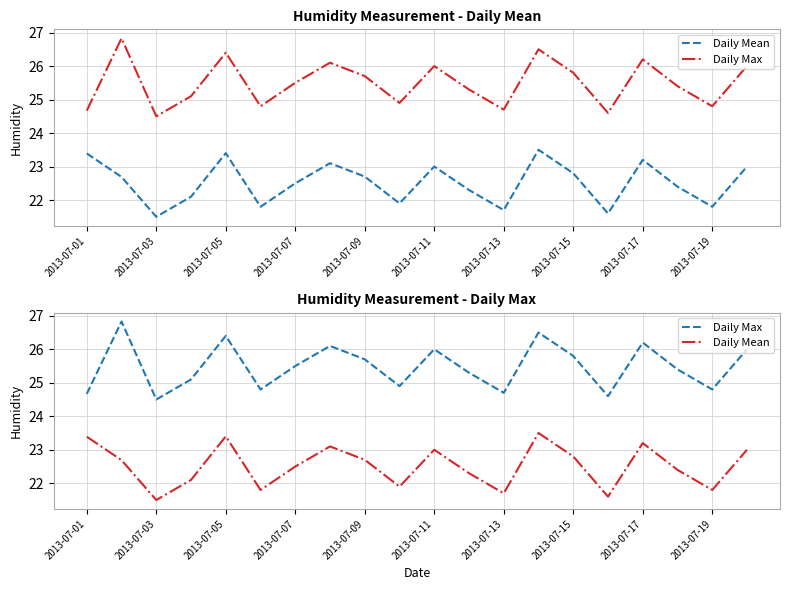

Which series has the largest range (max minus min)?

Daily Max